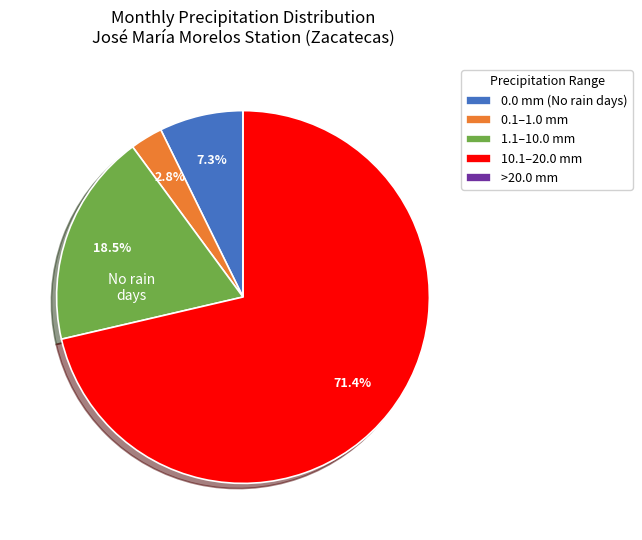

Which category has the biggest portion of the pie?

10.1–20.0 mm